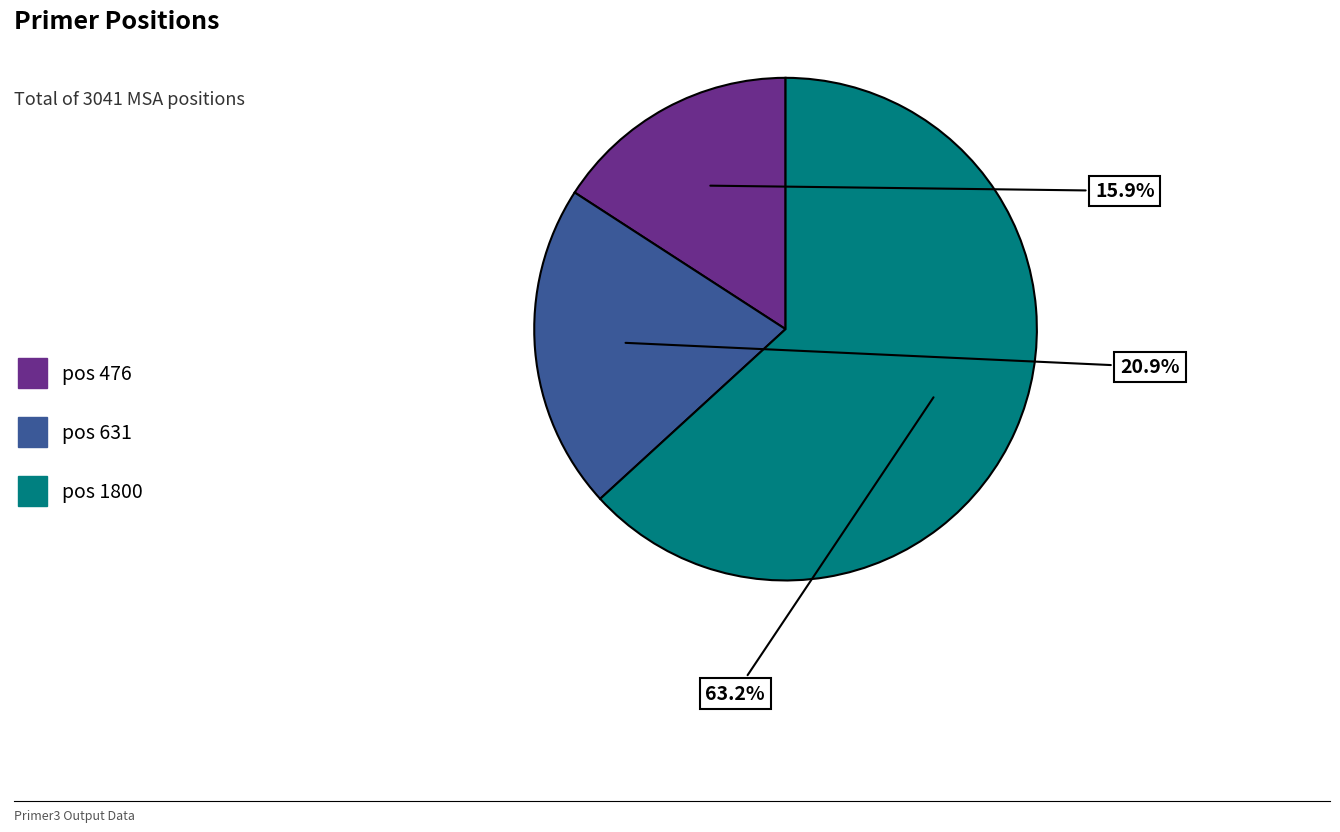

How much of the chart is everything except pos 1800?

36.8%